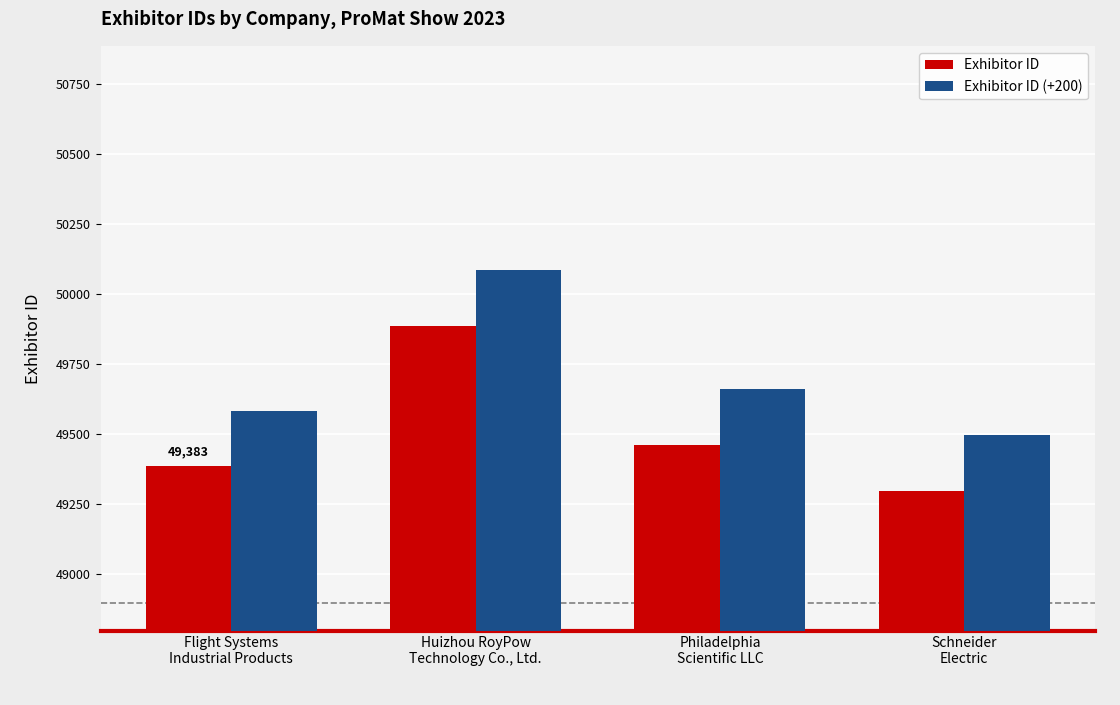

The value of Exhibitor ID (+200) at Flight Systems
Industrial Products is 49583. True or false?

True